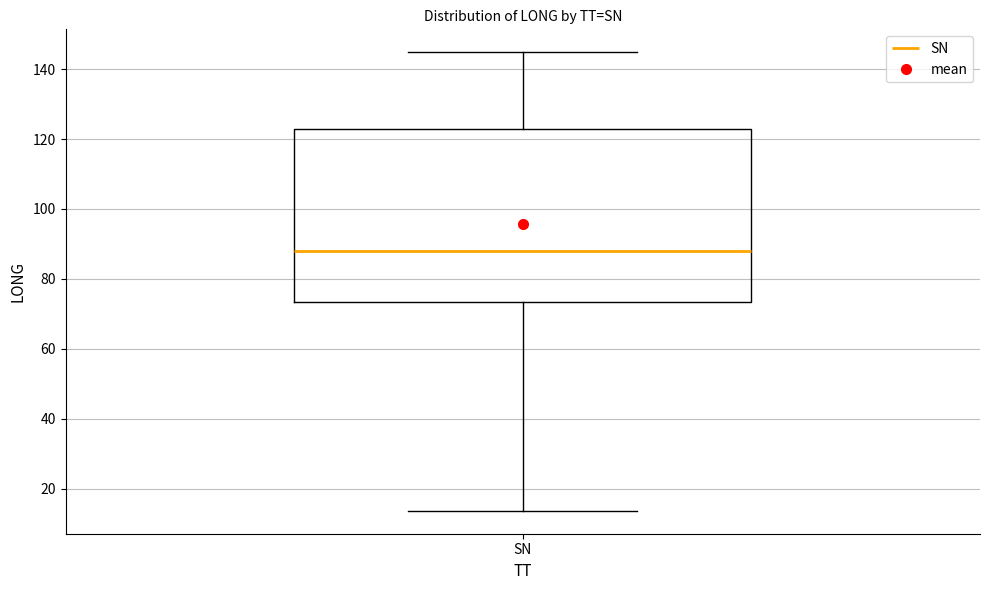

Read this box plot against the y-axis: the position of the median line, the range covered by the box, and the ends of both whiskers. The values are not printed on the chart, so give them approximately, as read against the axis.

median 88, box 74 to 122, whiskers 14 to 144